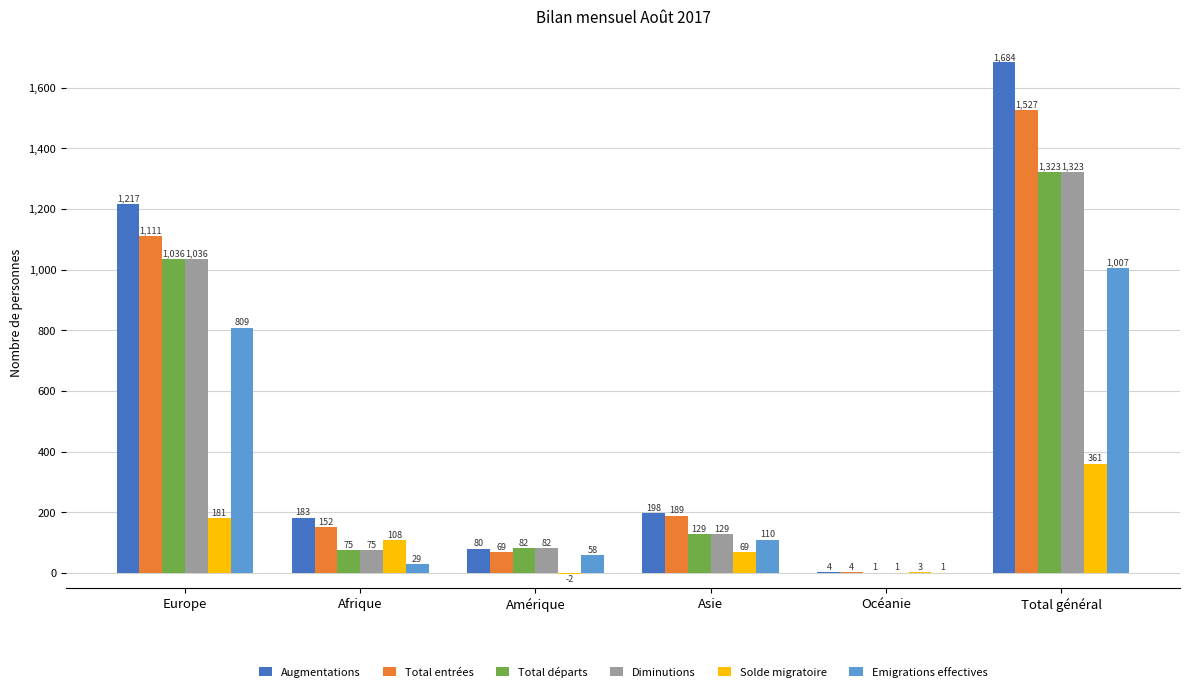

What is the highest value of the Solde migratoire series?

361